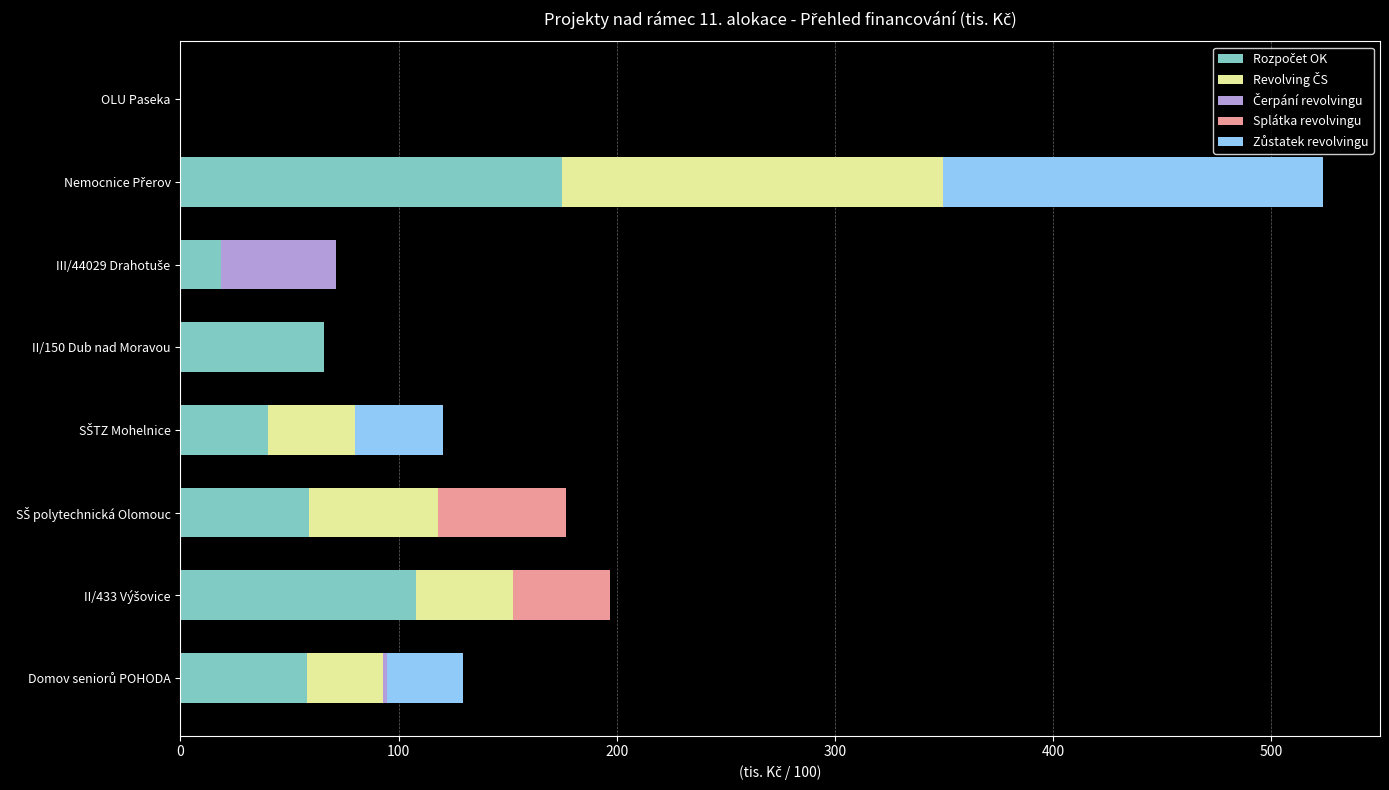

Count the number of data series in this chart.

5